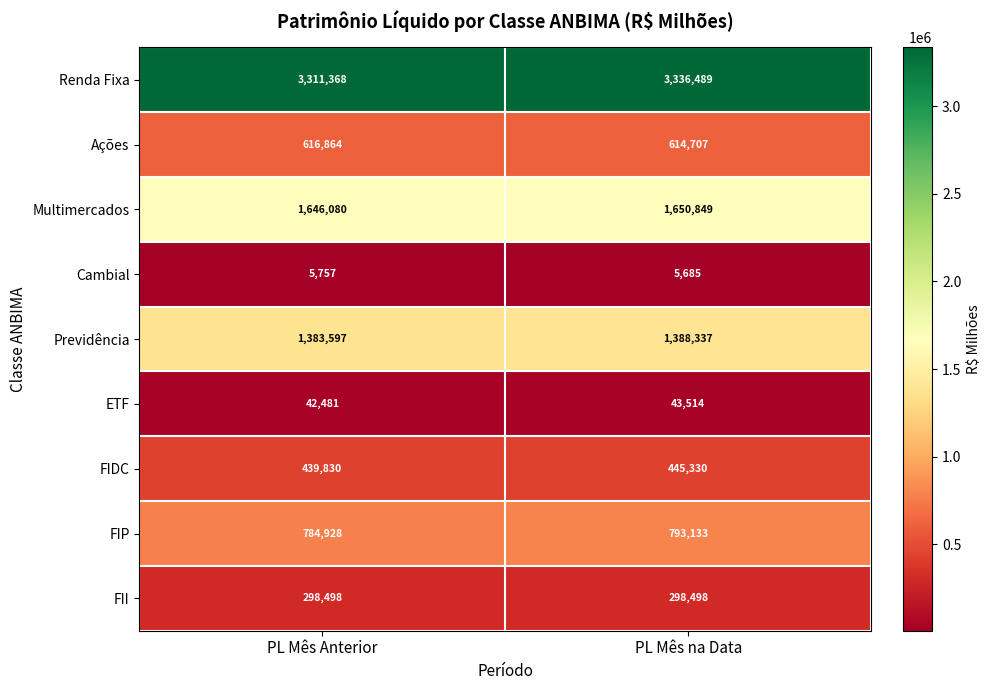

Reading left to right, transcribe all the data shown in this chart.

Renda Fixa: 3311368	3336489
Ações: 616864	614707
Multimercados: 1646080	1650849
Cambial: 5757	5685
Previdência: 1383597	1388337
ETF: 42481	43514
FIDC: 439830	445330
FIP: 784928	793133
FII: 298498	298498